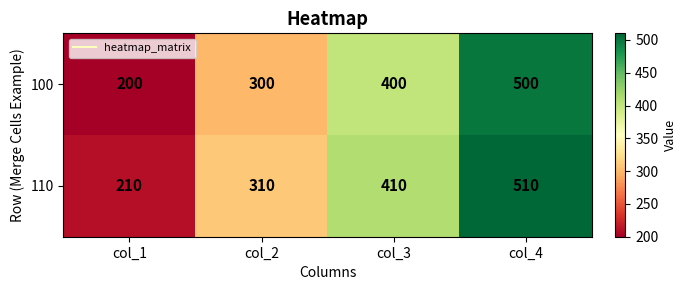

Reading left to right, extract all data points from this chart.

100: 200	300	400	500
110: 210	310	410	510